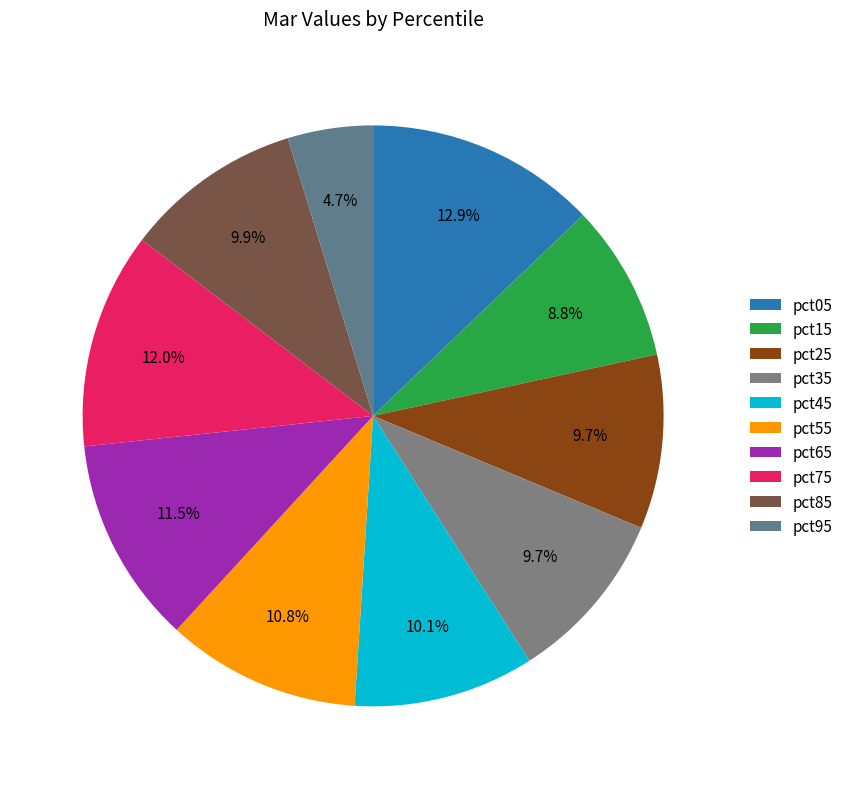

How many segments does this pie chart have?

10